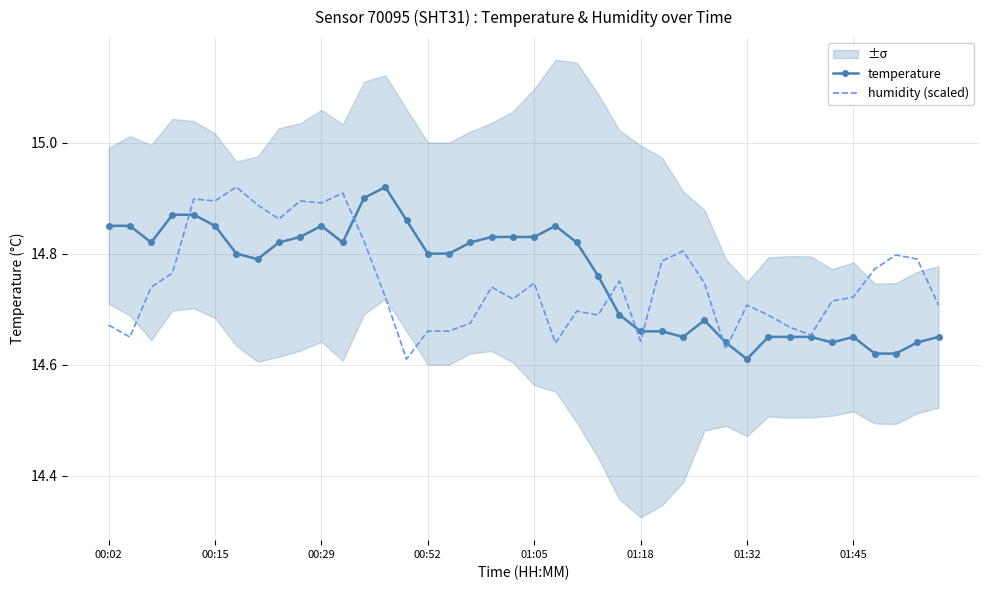

What position from the right is 00:02?

40